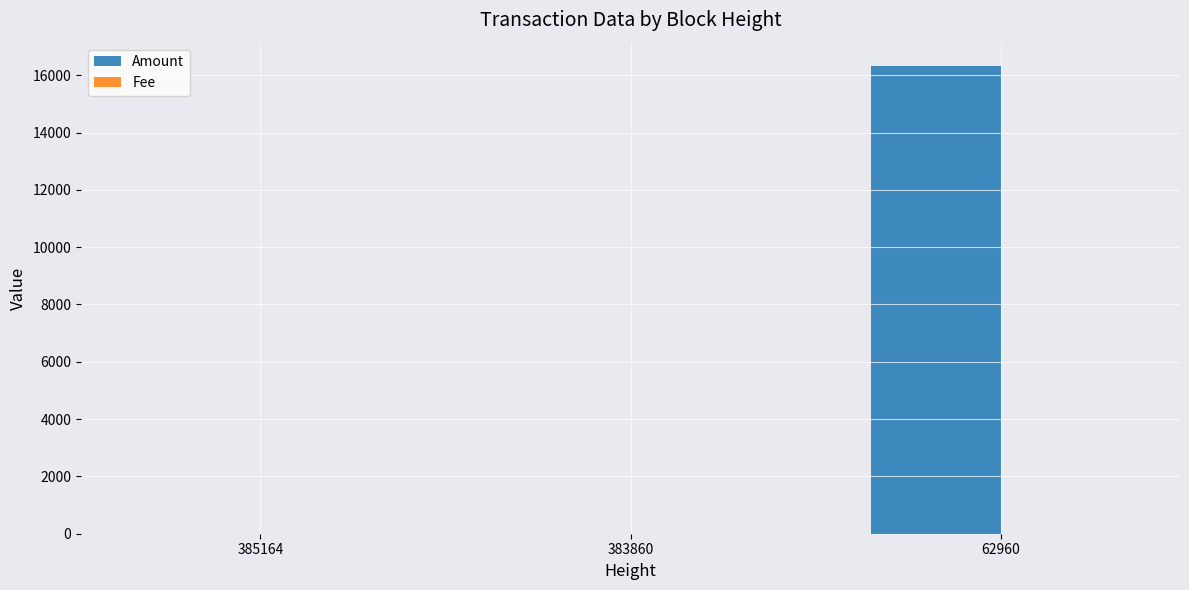

What is the average value of the Amount series?

5441